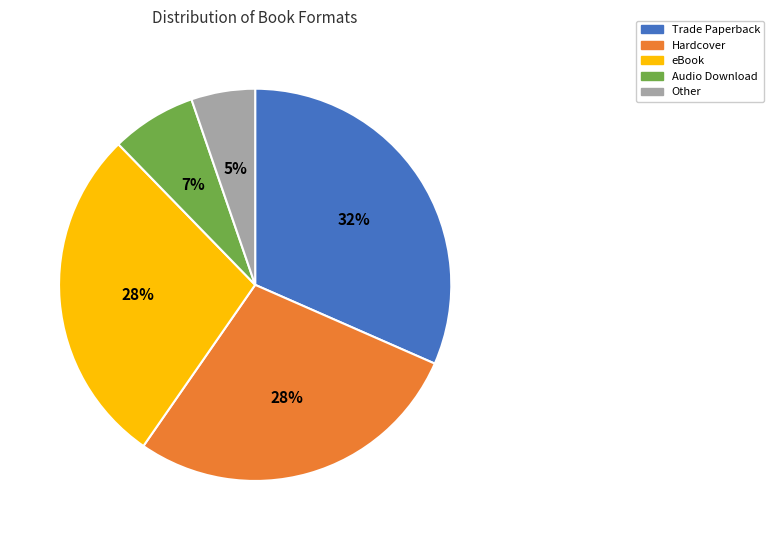

True or false: Hardcover accounts for 42% of the total.

False